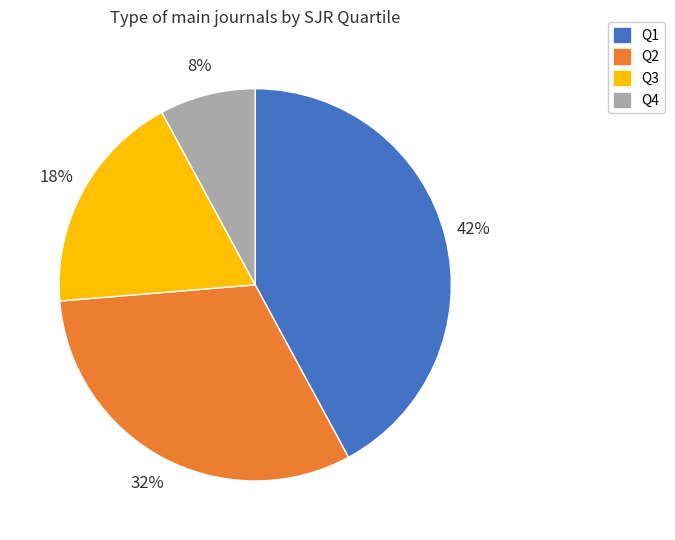

To the nearest percent, what is the combined percentage of Q4 and Q3?

26%